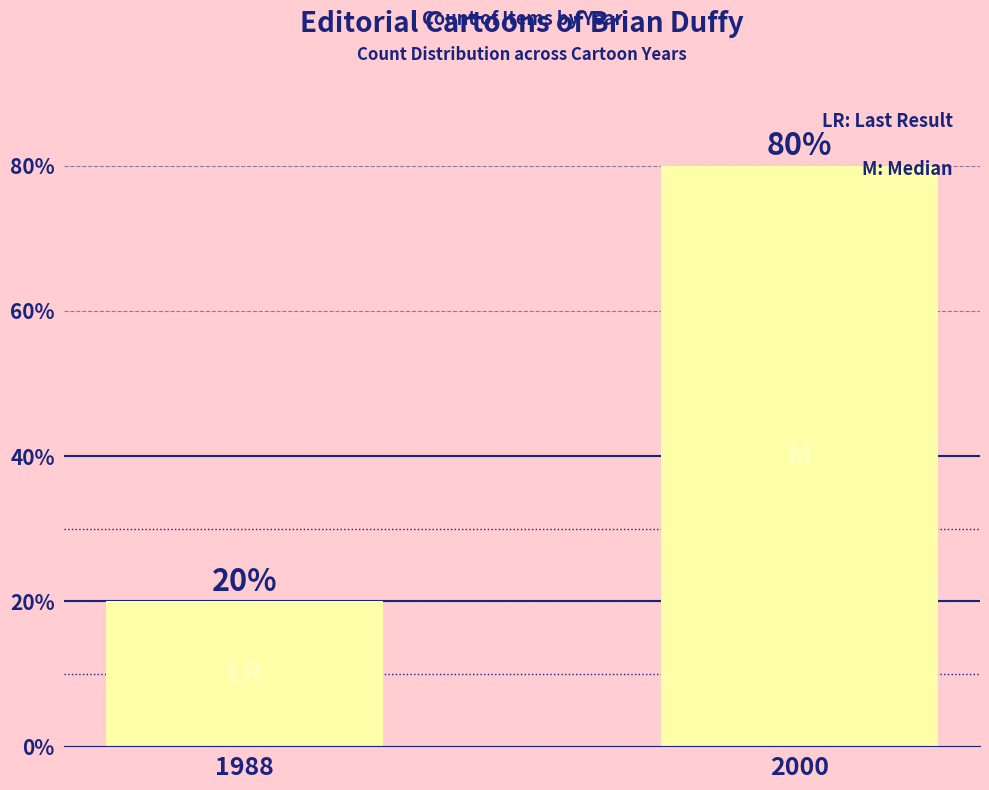

The value at 1988 is 33. True or false?

False